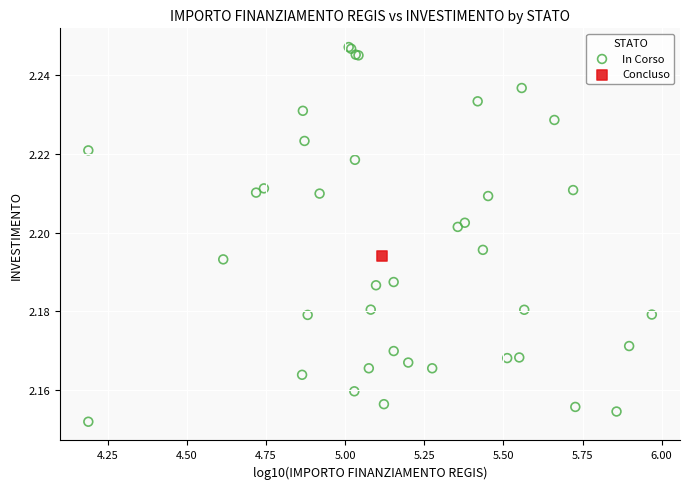

What are all the series names shown in the legend?

In Corso, Concluso